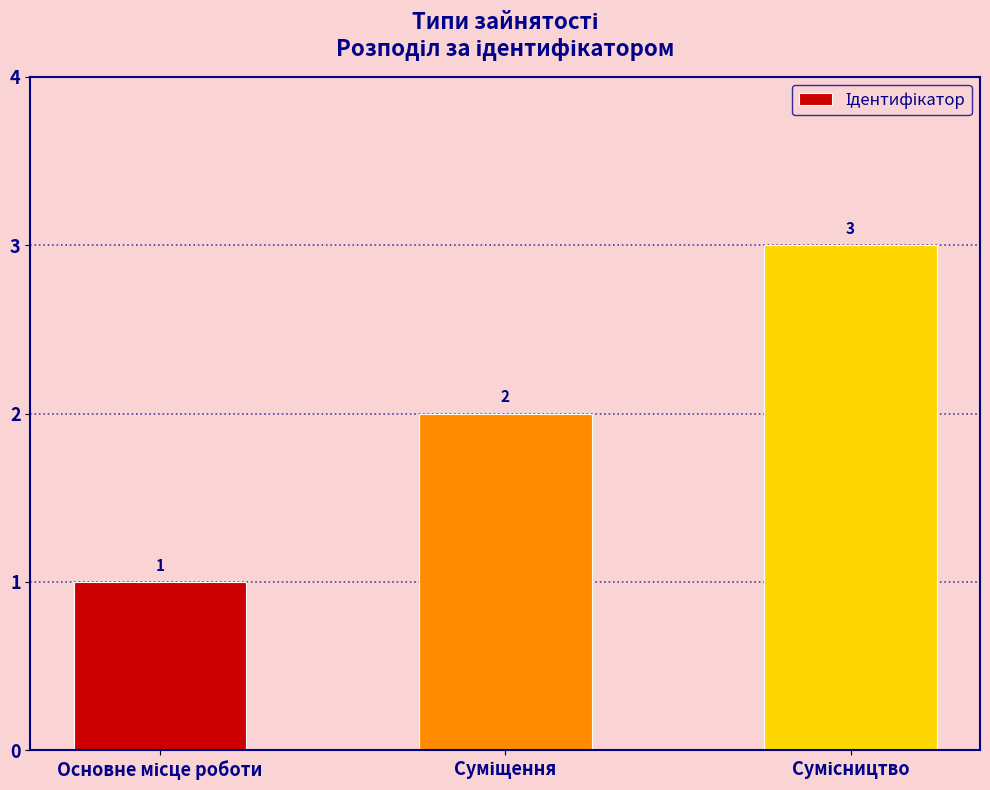

How many bars are there in total?

3